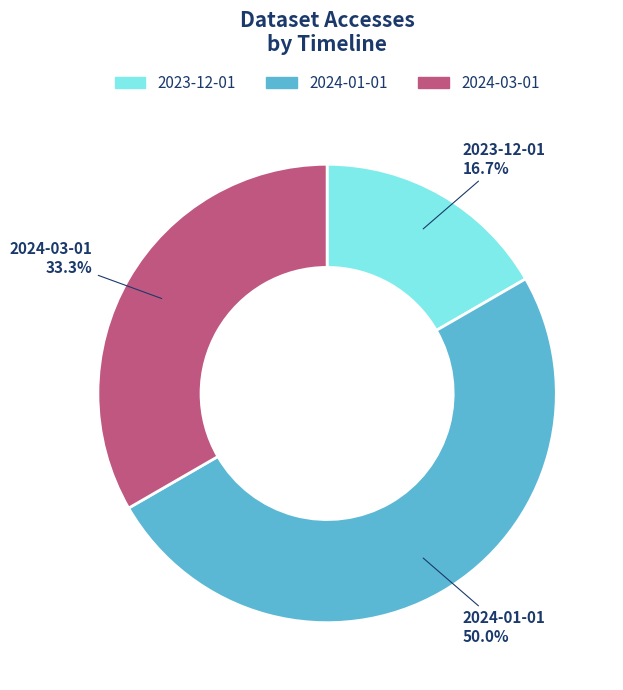

Rank the categories by value from highest to lowest.

2024-01-01, 2024-03-01, 2023-12-01